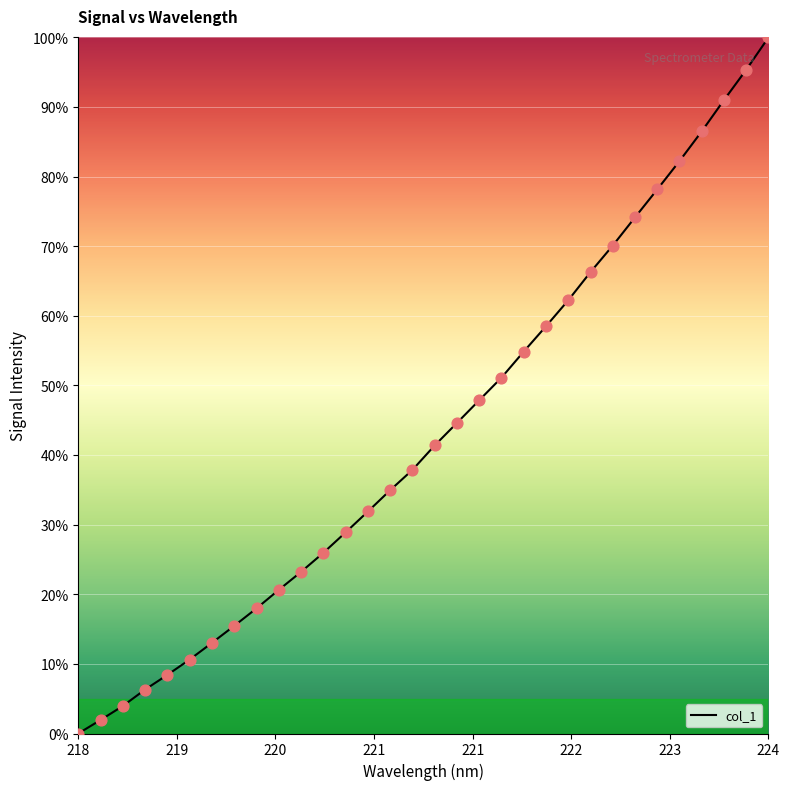

What is the difference between the maximum and minimum values?

100.0